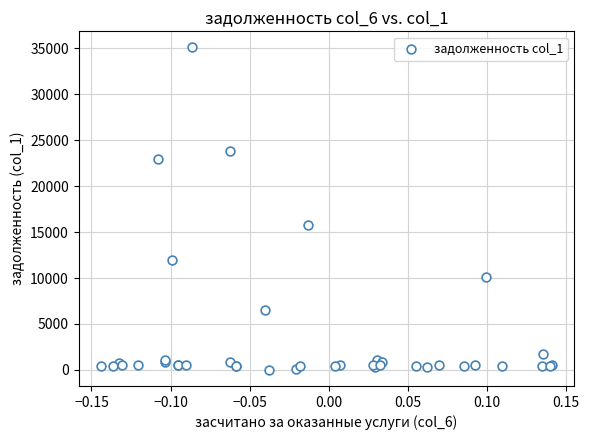

What Y value in the scatter plot is closest to 17550?

15755.3